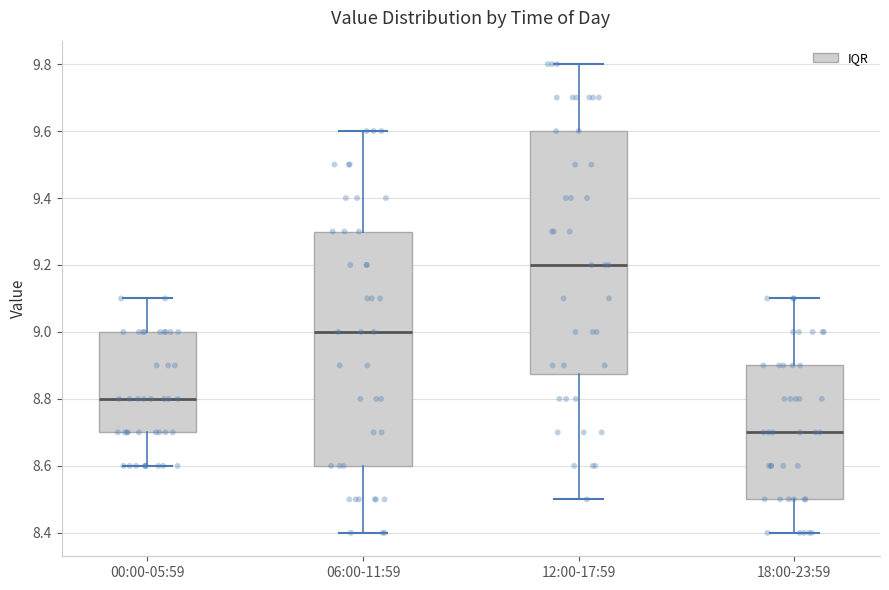

Where does the upper whisker of the box for 12:00-17:59 end on the y-axis? The values are not printed on the chart, so give them approximately, as read against the axis.

9.80